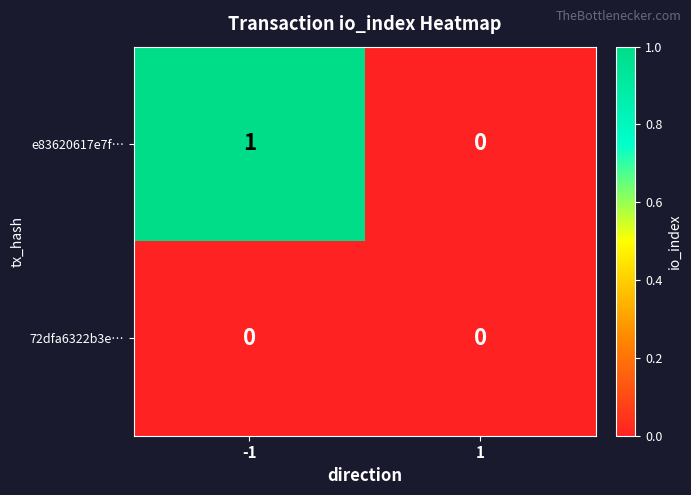

What is the total value across all series at -1?

1